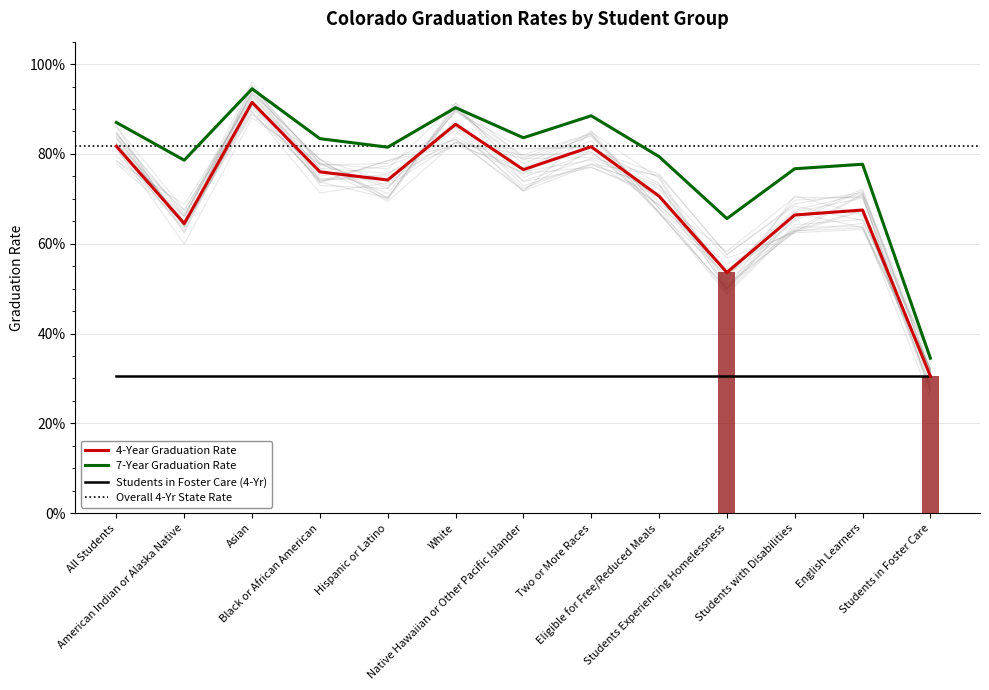

Is it true that 7-Year Graduation Rate equals 0.8 at Native Hawaiian or Other Pacific Islander?

True